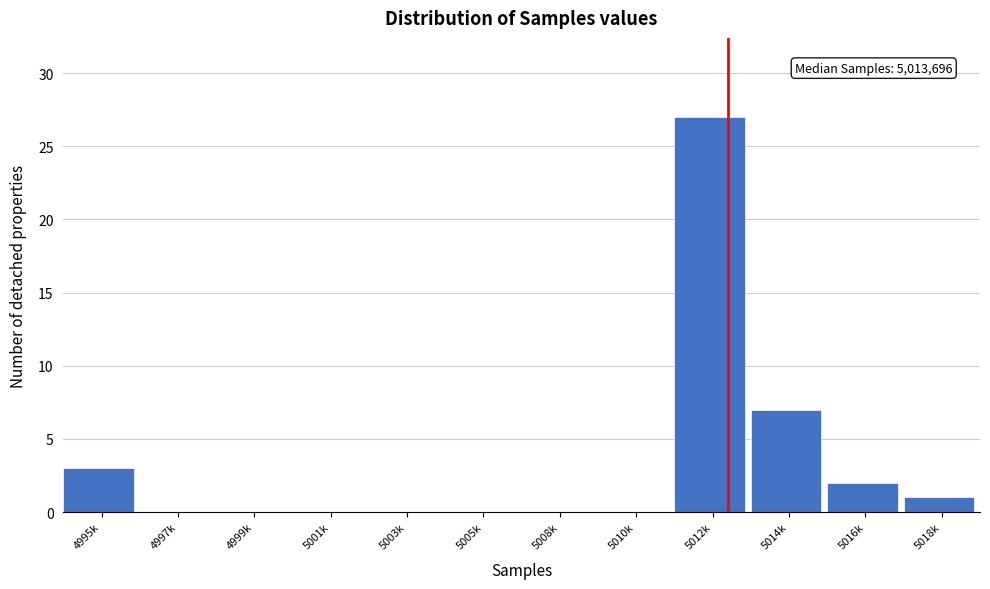

Reading right to left, what are all the values shown in this chart?

5018k=1	5016k=2	5014k=7	5012k=27	5010k=0	5008k=0	5005k=0	5003k=0	5001k=0	4999k=0	4997k=0	4995k=3